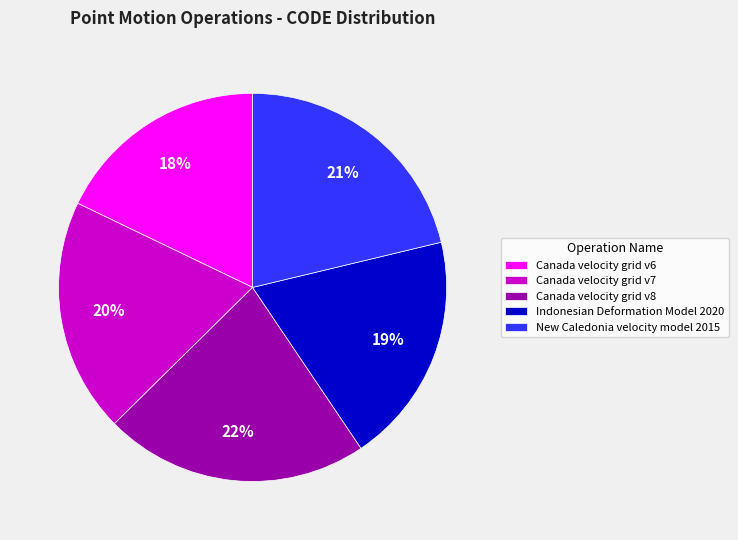

Which has a higher value, Indonesian Deformation Model 2020 or Canada velocity grid v8?

Canada velocity grid v8